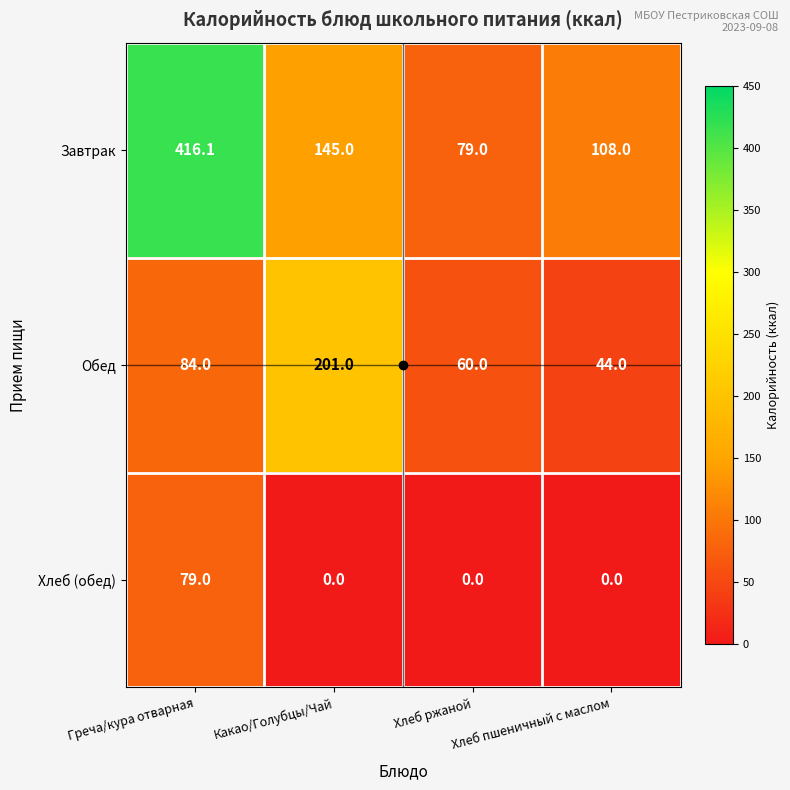

What is the sum of the Завтрак values at Хлеб ржаной and Какао/Голубцы/Чай?

224.0